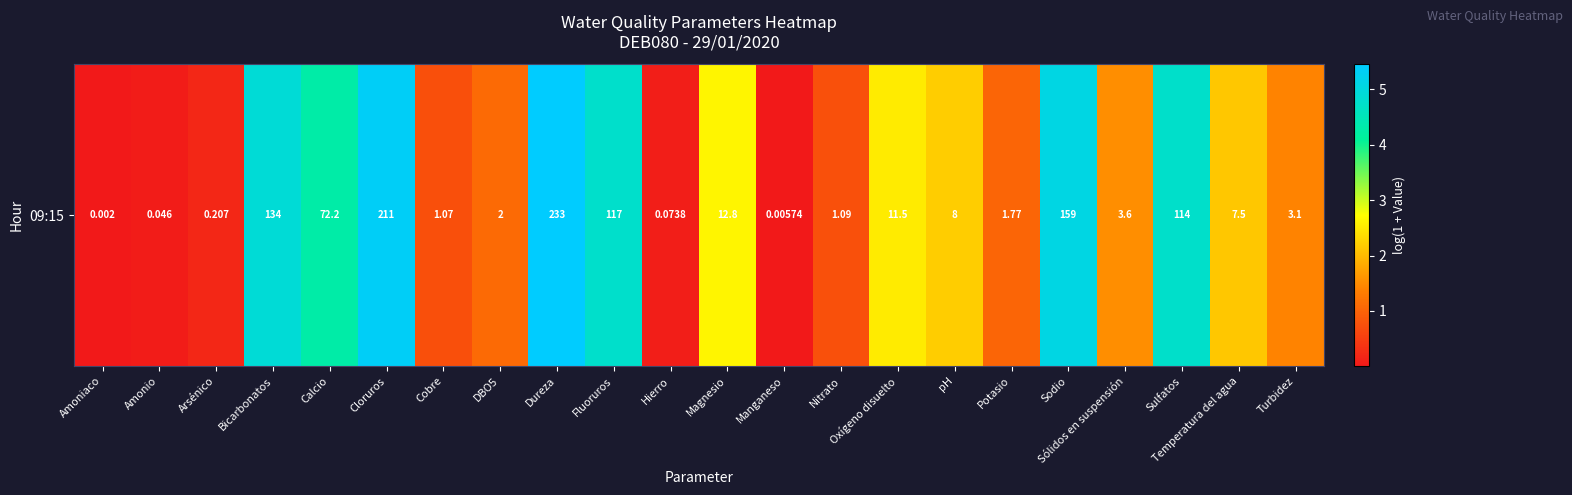

Count the number of data series in this chart.

1